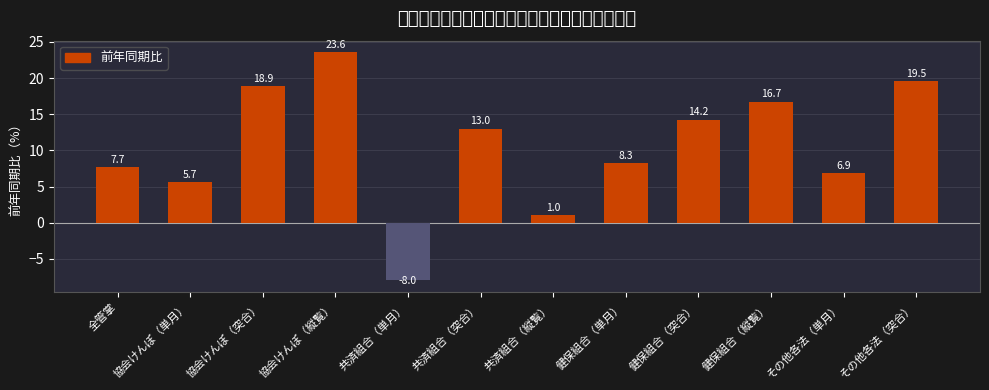

Which category has the lowest value across all series?

共済組合（単月）